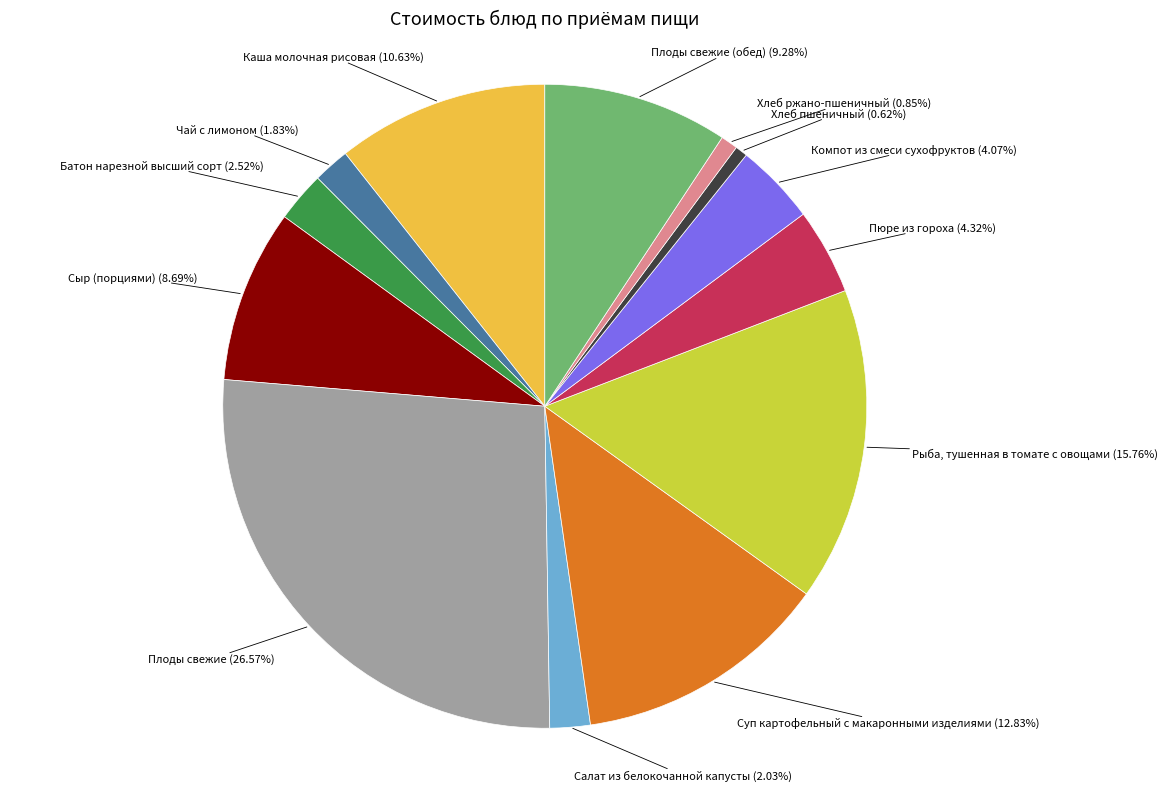

What percentage is the Суп картофельный с макаронными изделиями slice, to the nearest percent?

13%